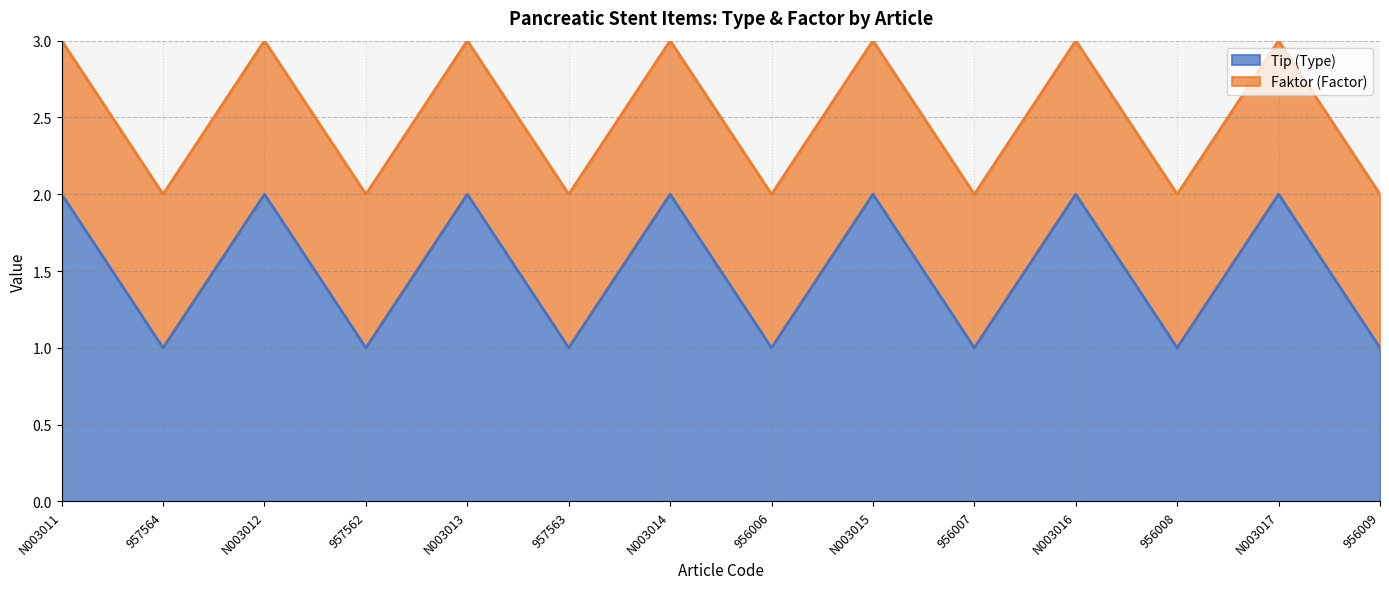

How many lines are shown in the chart?

2